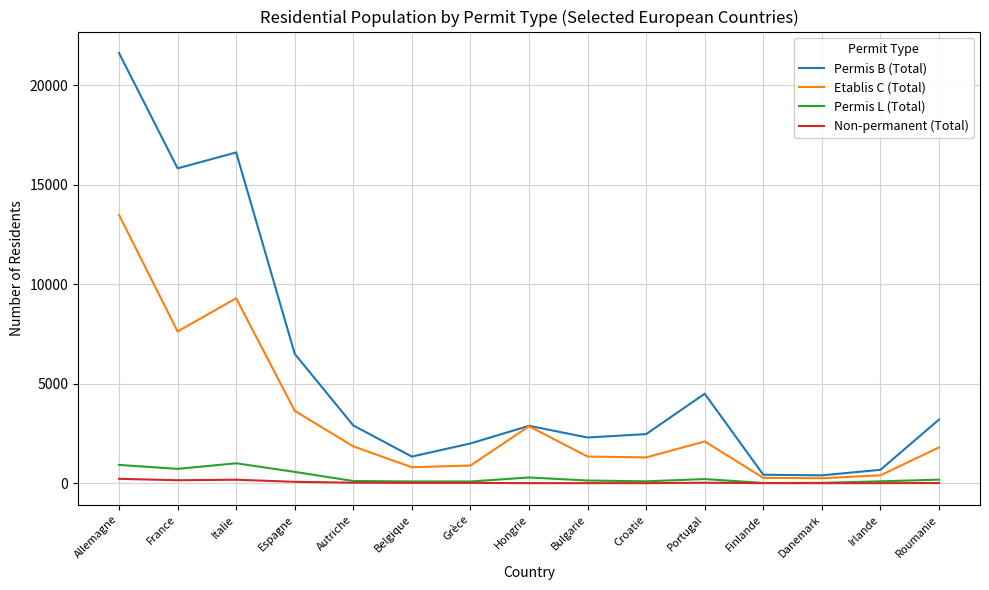

At how many categories does at least one series exceed 5568?

4